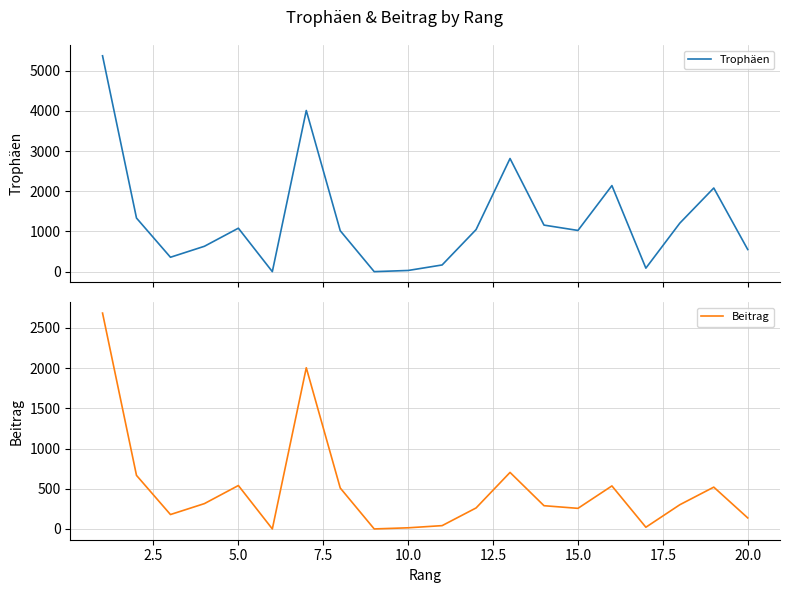

Which series has the largest range (max minus min)?

Trophäen